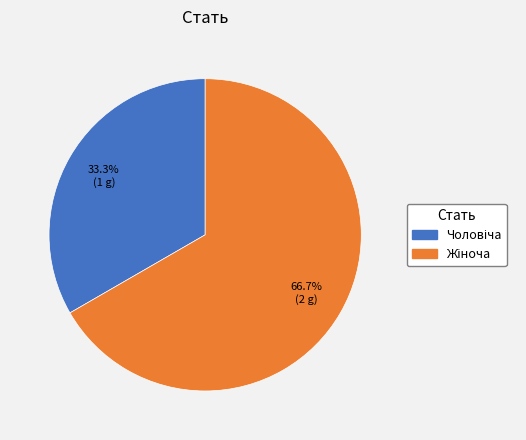

Is there a majority slice in this chart?

Yes